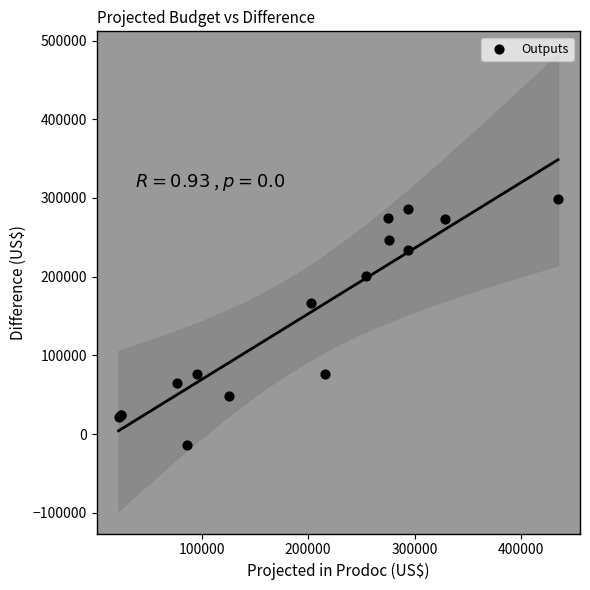

What Y value in the scatter plot is closest to 142196?

167150.2